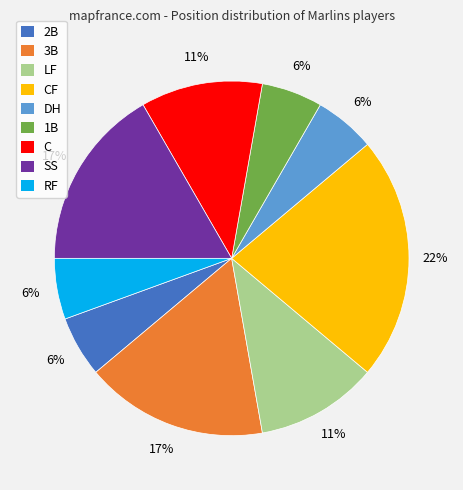

Is there any slice that represents more than half of the pie?

No